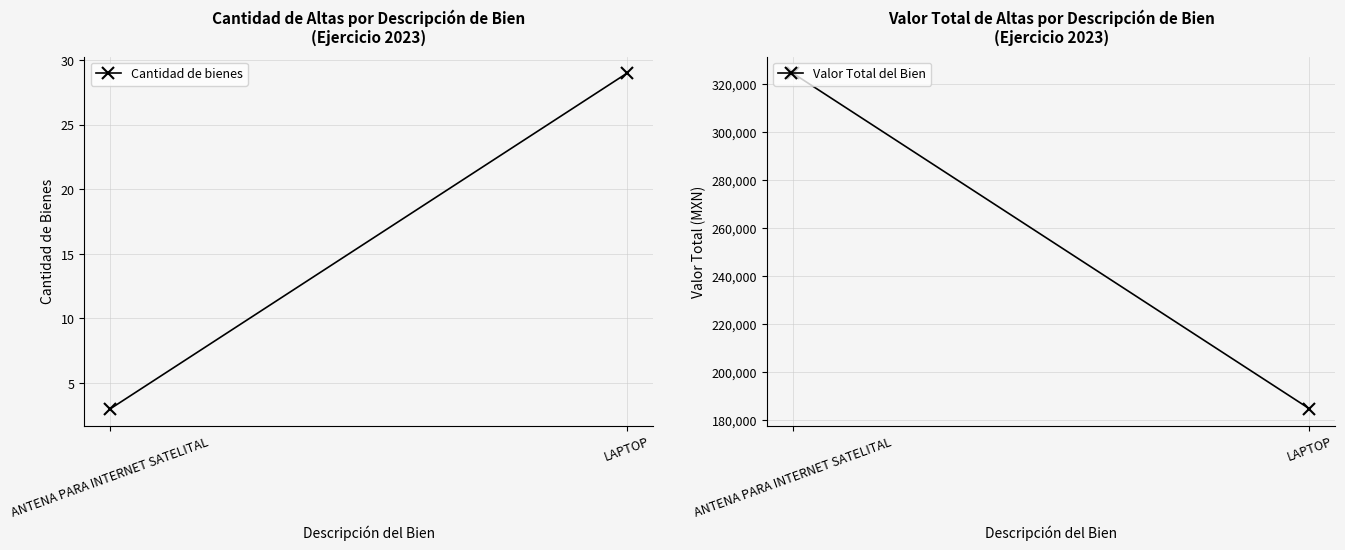

Is the value of Valor Total del Bien at LAPTOP greater than the value of Cantidad de bienes at LAPTOP?

Yes